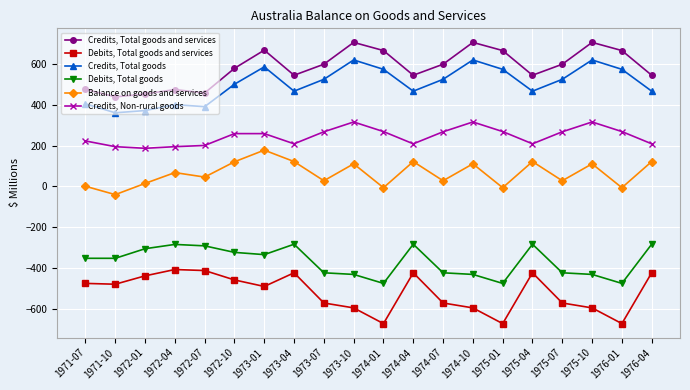

What is the total value across all series at 1973-01?

867